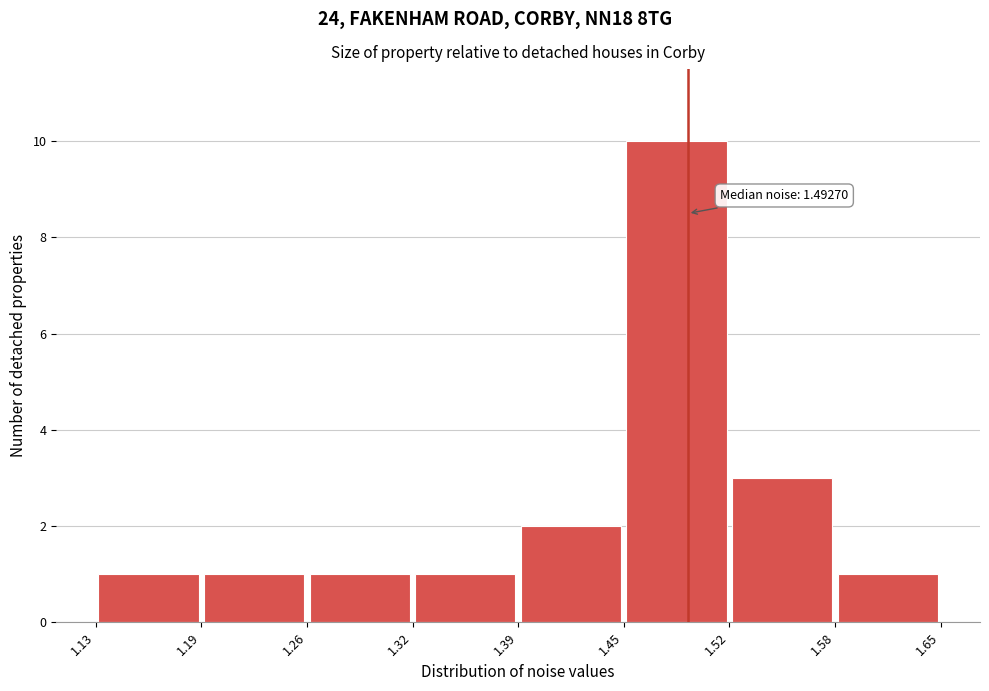

Which range on the x-axis has the tallest bar?

1.45 to 1.52